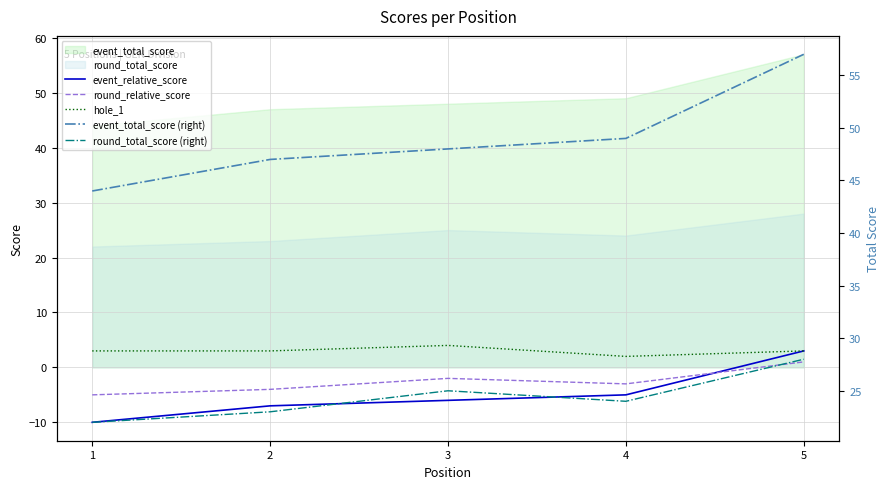

True or false: event_total_score (right) has more than 0 points higher than both neighbors.

False